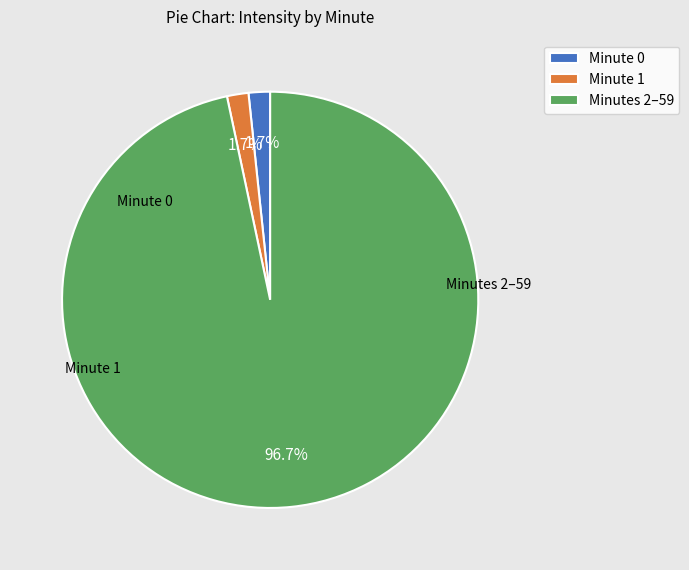

What portion of the pie excludes Minute 0?

98.3%